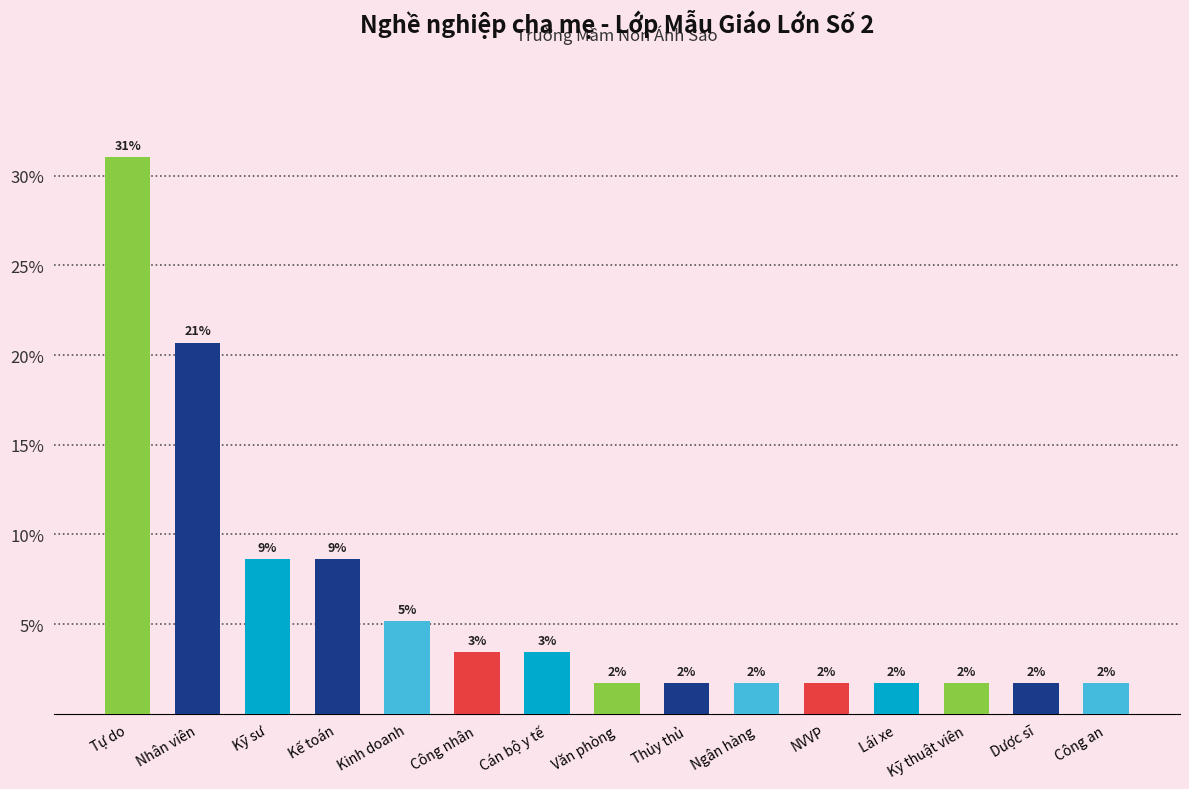

Does the chart contain any negative values?

No